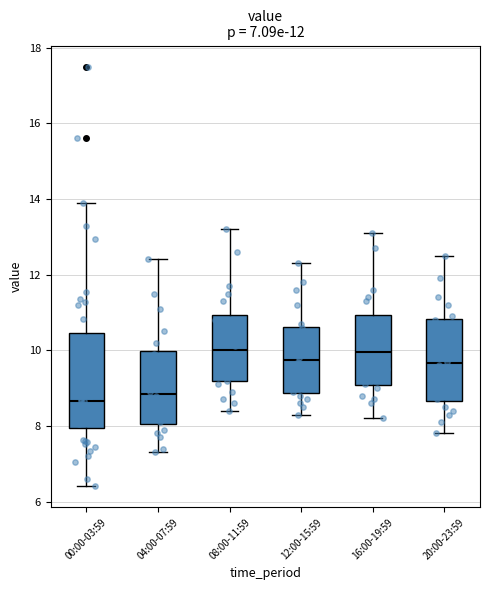

Which box is the tallest, from its lower edge to its upper edge?

00:00-03:59